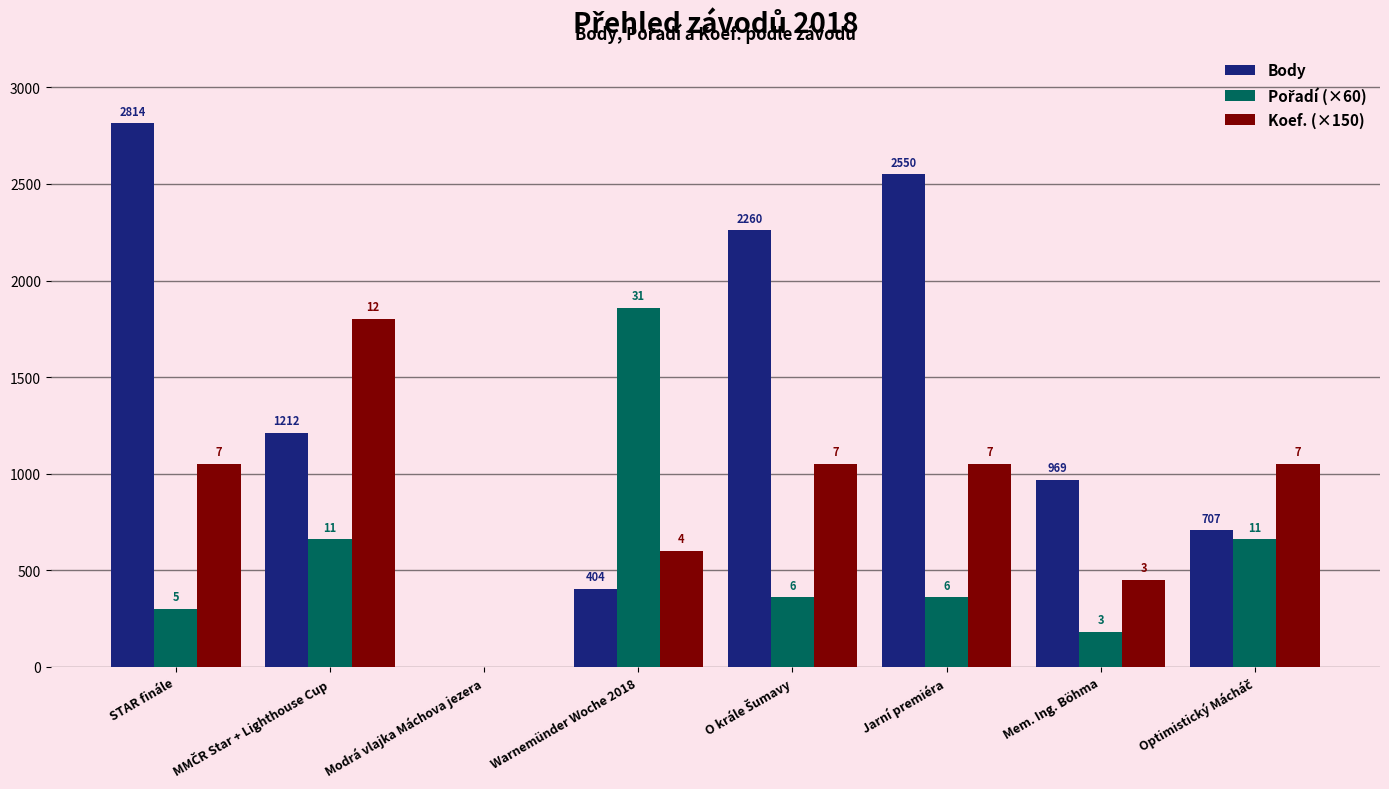

What value does the Body series have at O krále Šumavy, to the nearest 100?

2300